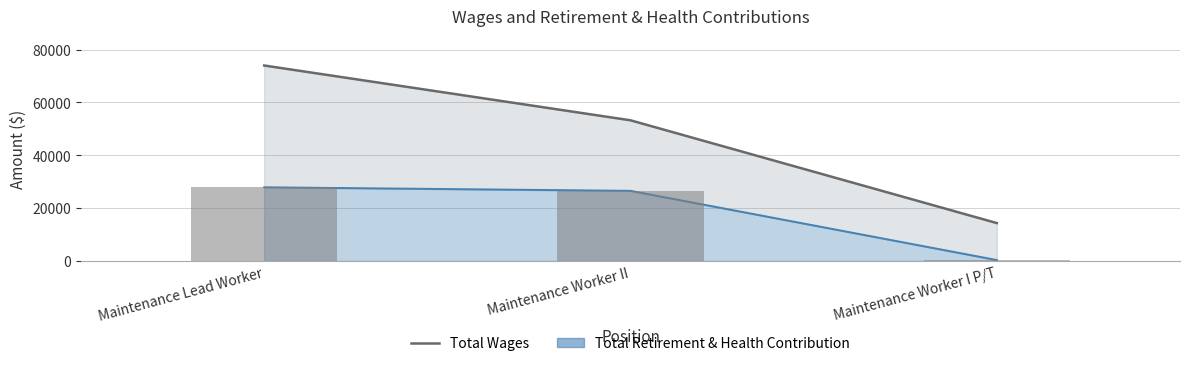

What is the label of the 3rd bar from the right?

Maintenance Lead Worker